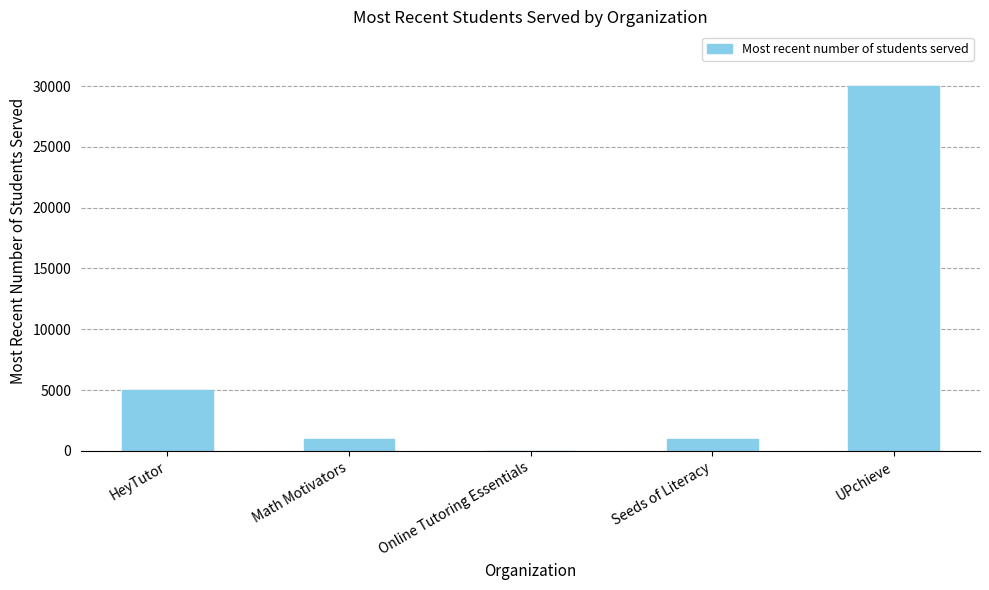

Are the bars grouped side by side (vs. stacked)?

No